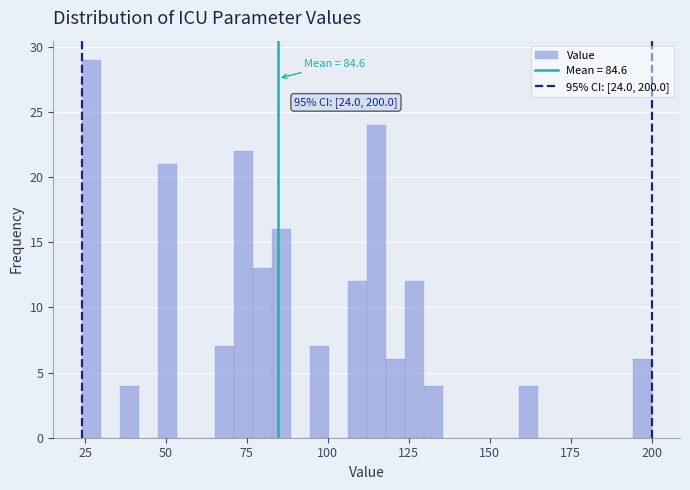

Read against the x-axis, roughly where is the centre of the tallest bar?

25